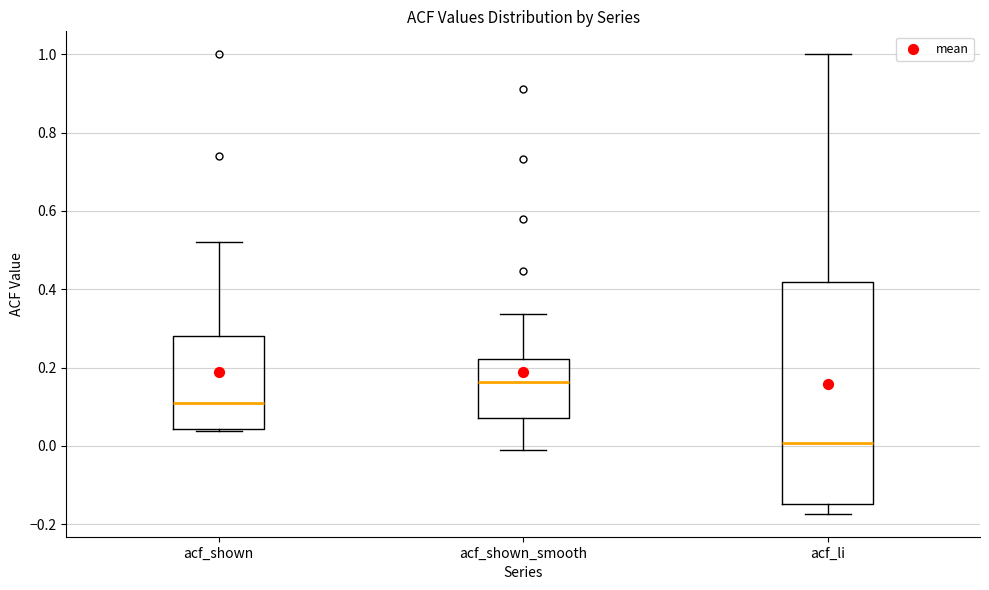

Which box has the lowest median line?

acf_li